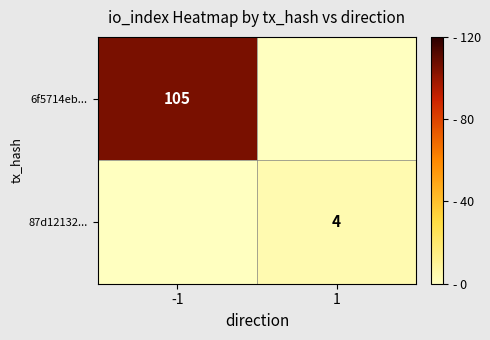

At how many categories does at least one series exceed 11?

1